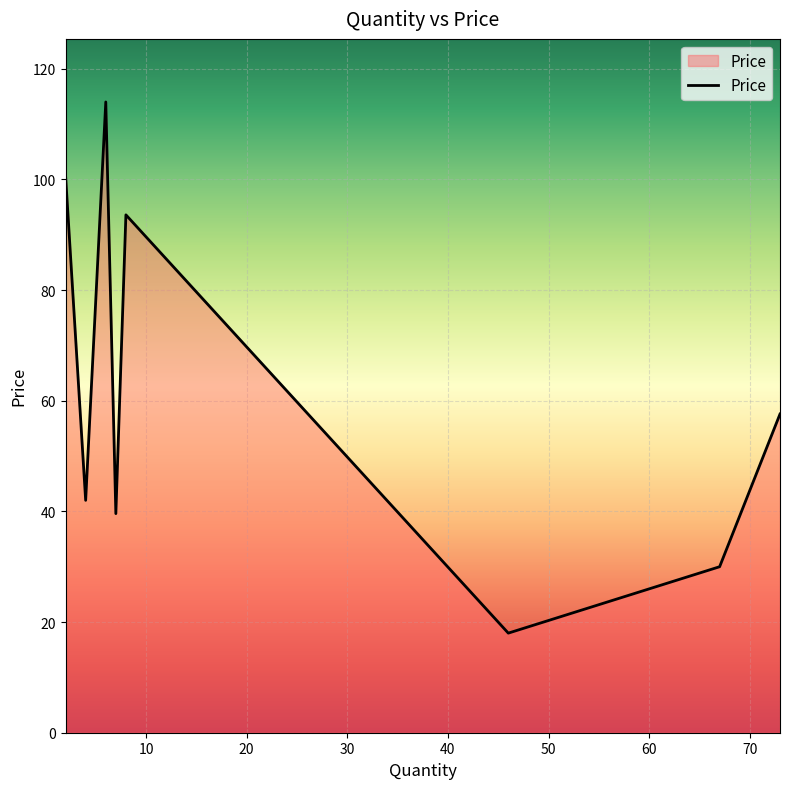

Reading right to left, transcribe all the data shown in this chart.

57.6	30.0	18.0	93.6	39.6	114.0	42.0	100.8	79.2